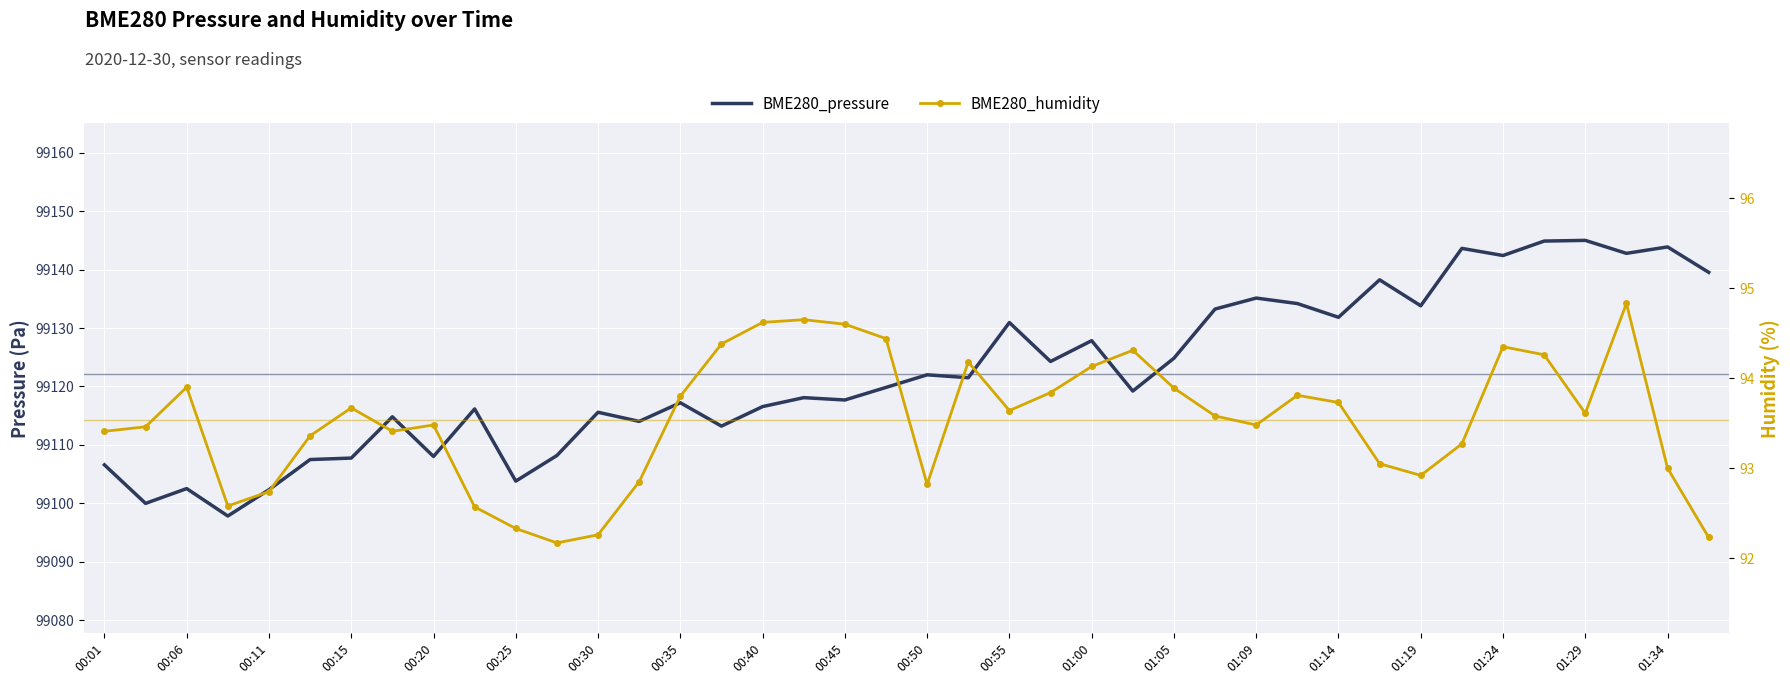

List the series in order of their peak value, highest first.

BME280_pressure, BME280_humidity